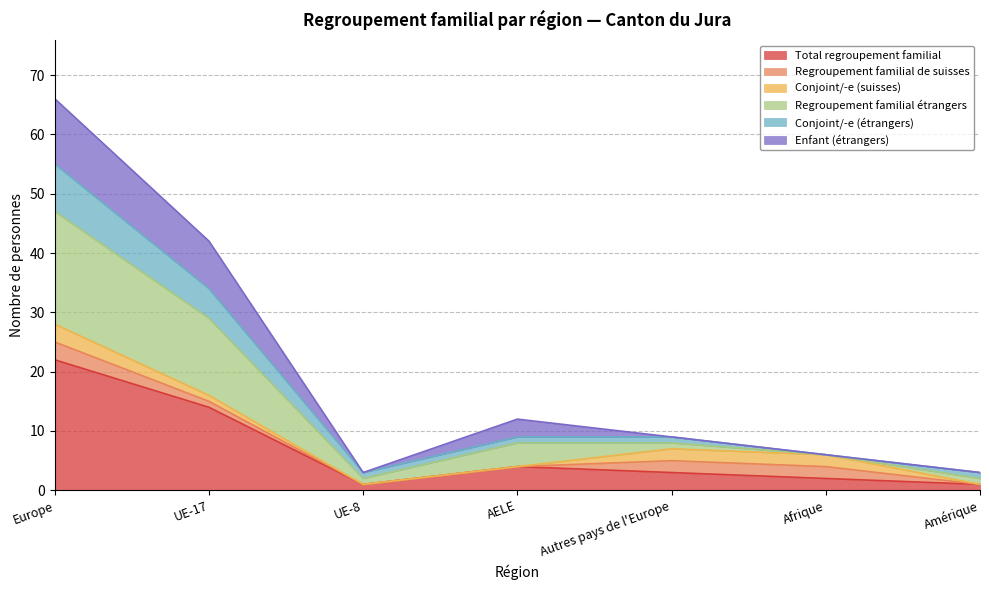

What is the greatest value displayed?

66